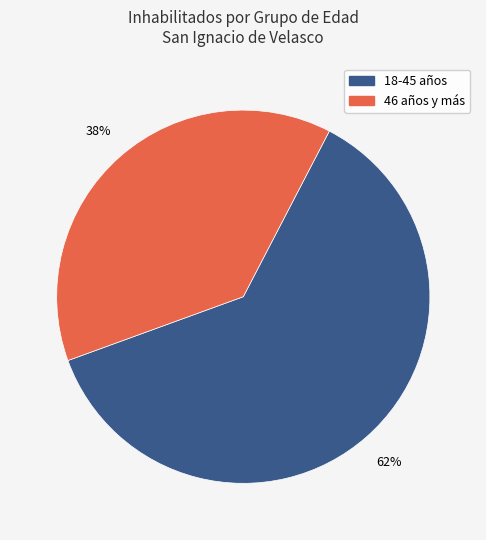

Is there any slice that represents more than half of the pie?

Yes